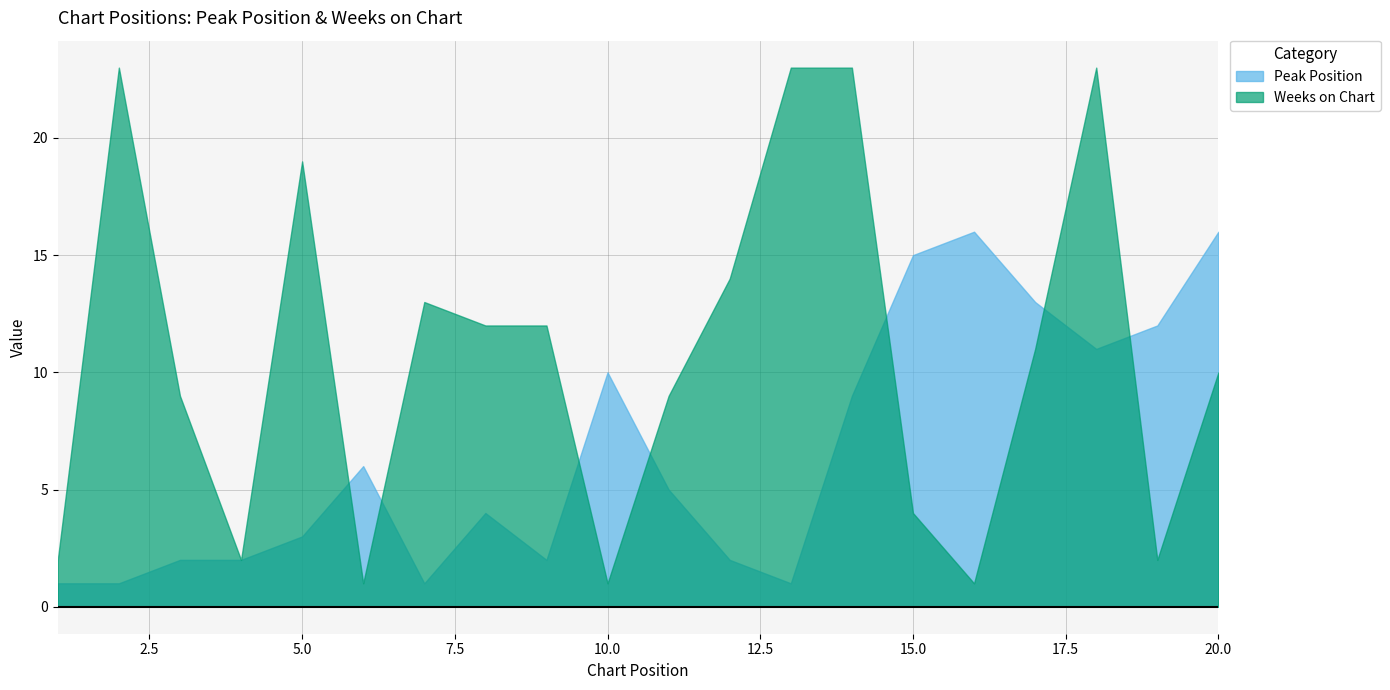

Which series has the largest total across all categories?

Weeks on Chart